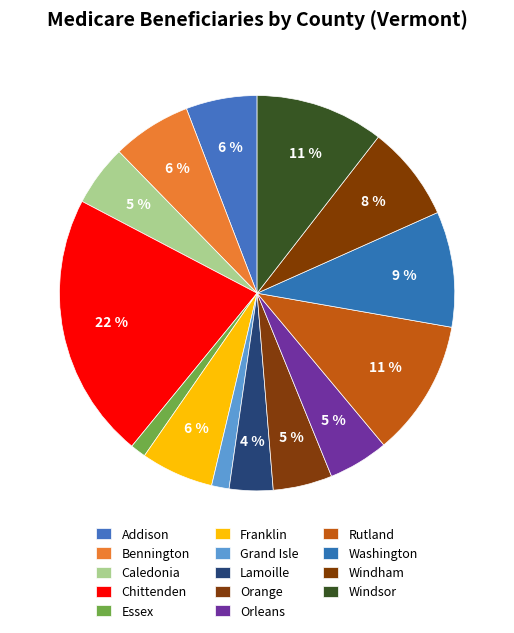

How many segments does this pie chart have?

14